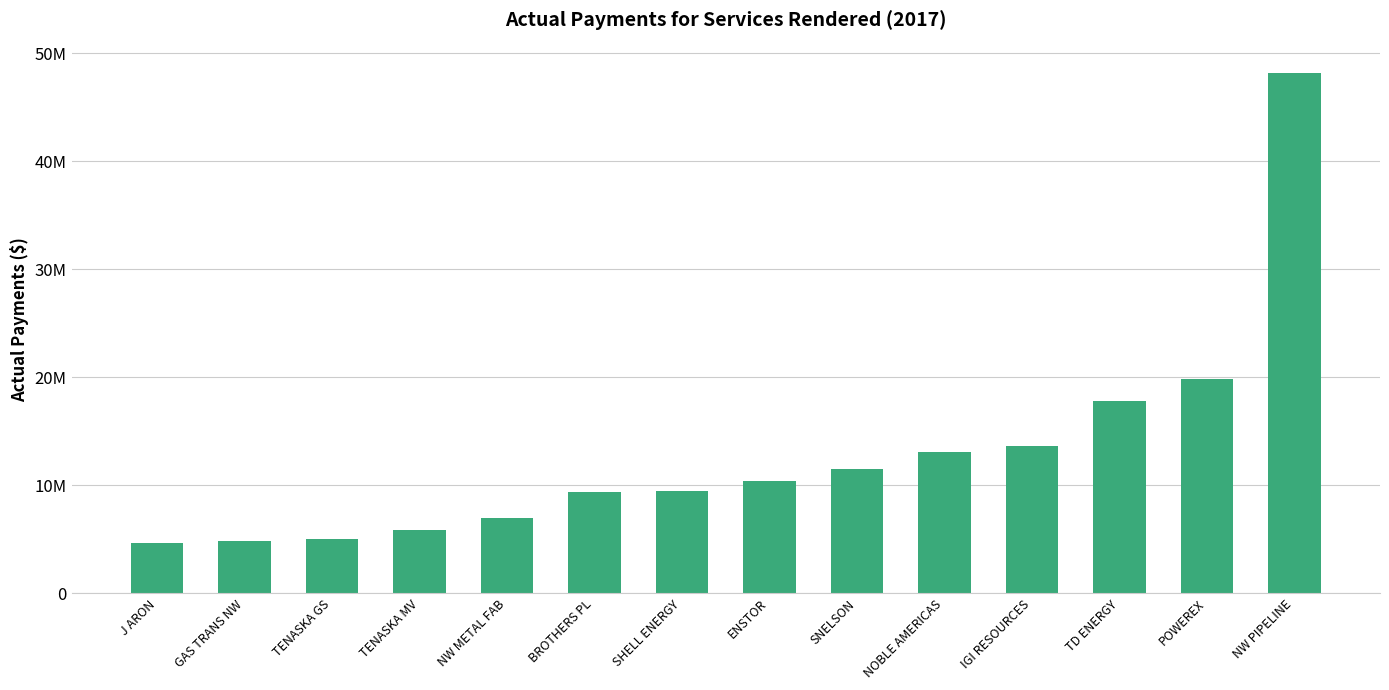

Which category has the highest value across all series?

NW PIPELINE